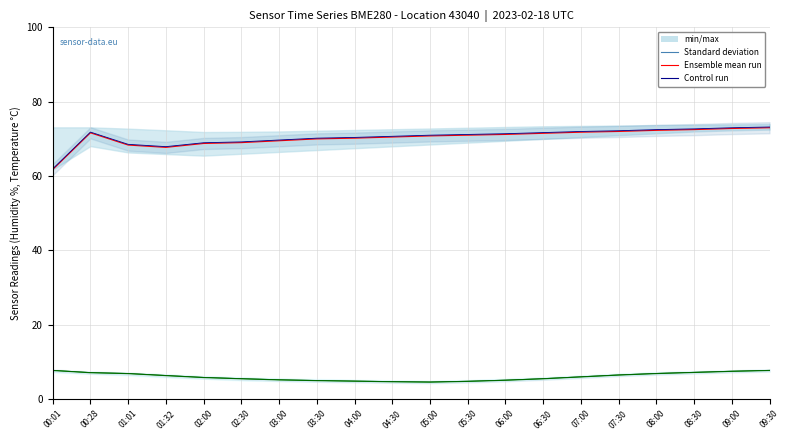

What is the highest value of the humidity control run series?

73.2